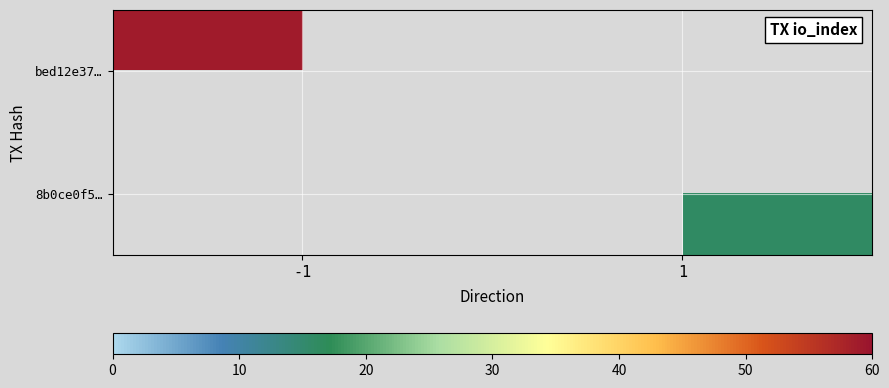

Is the value of bed12e37… at 1 greater than the value of 8b0ce0f5… at -1?

No